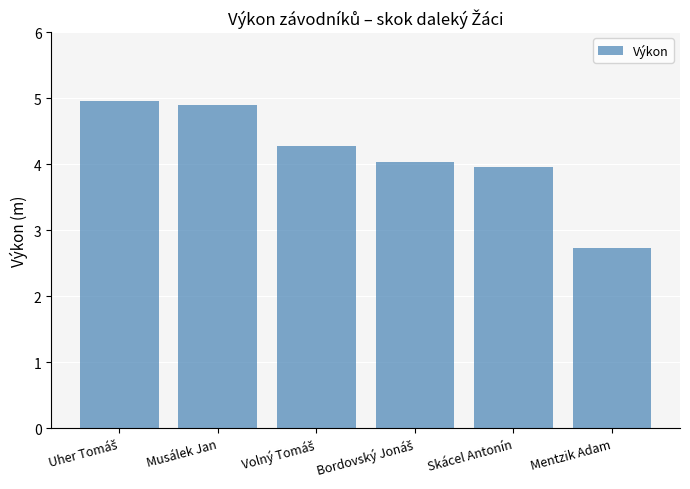

Reading left to right, what are all the values shown in this chart?

5.0	4.9	4.3	4.0	4.0	2.7